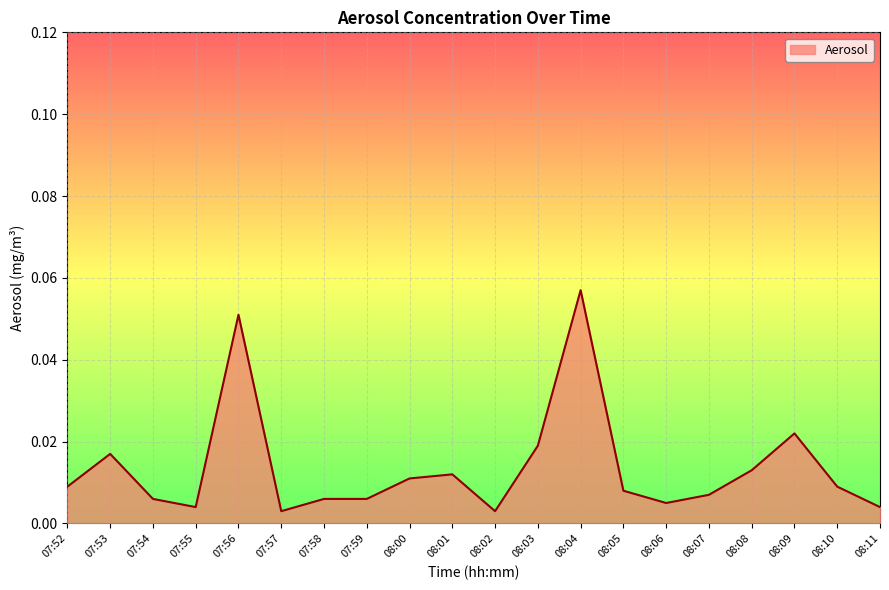

What position from the left is 08:10?

19